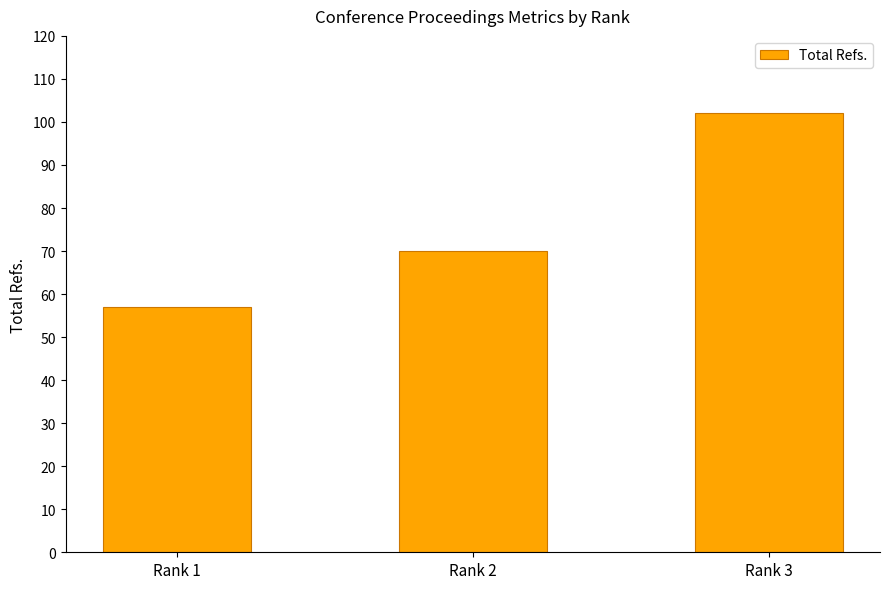

List the labels in order of value, smallest first.

Rank 1, Rank 2, Rank 3